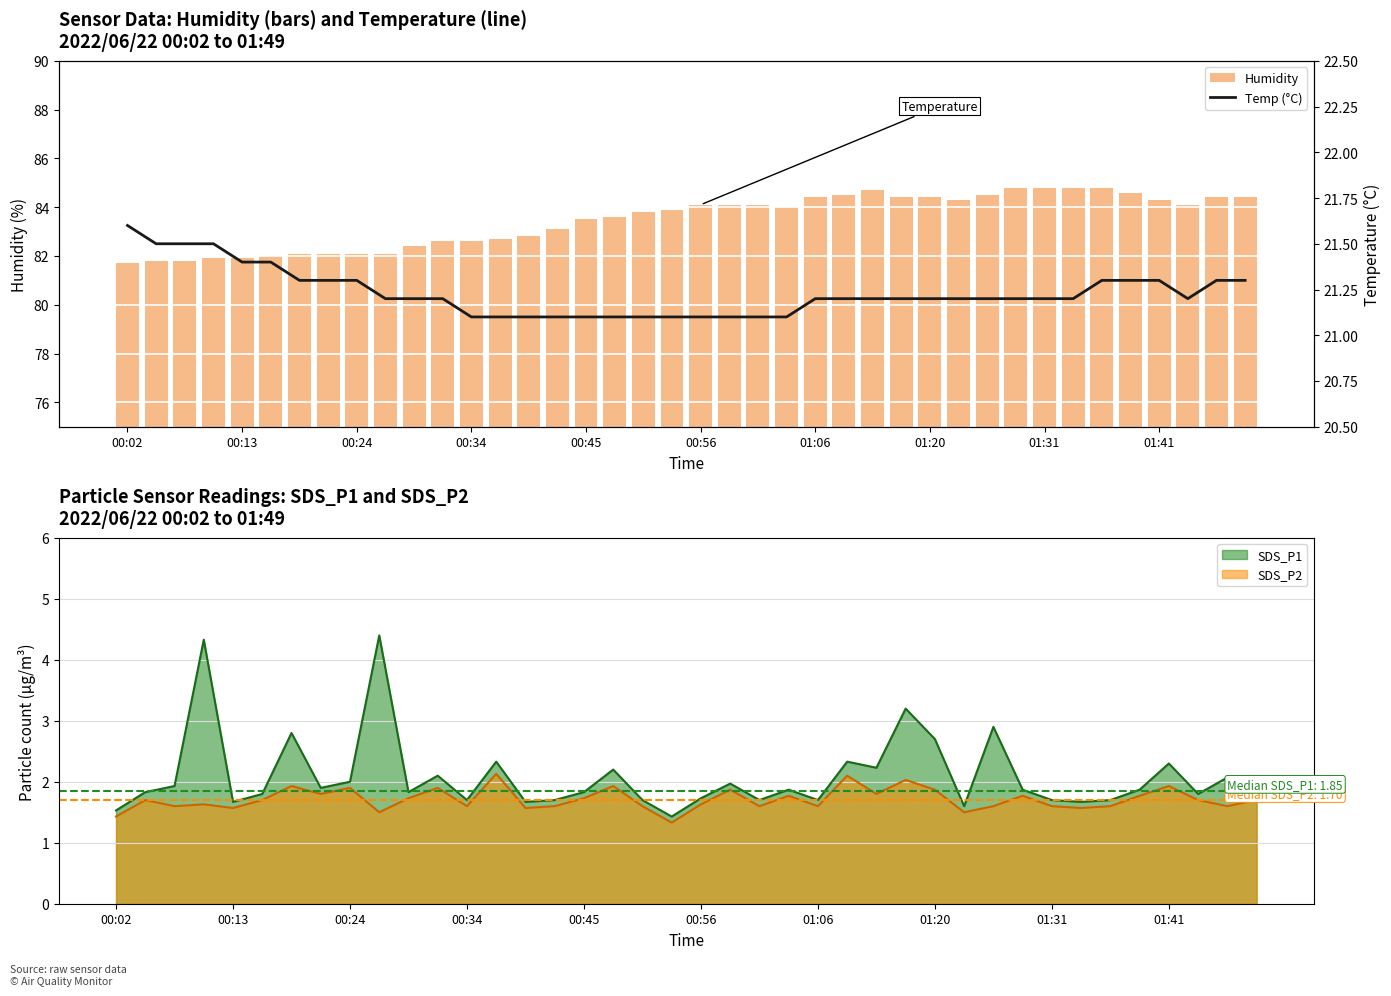

Does the chart contain any negative values?

No